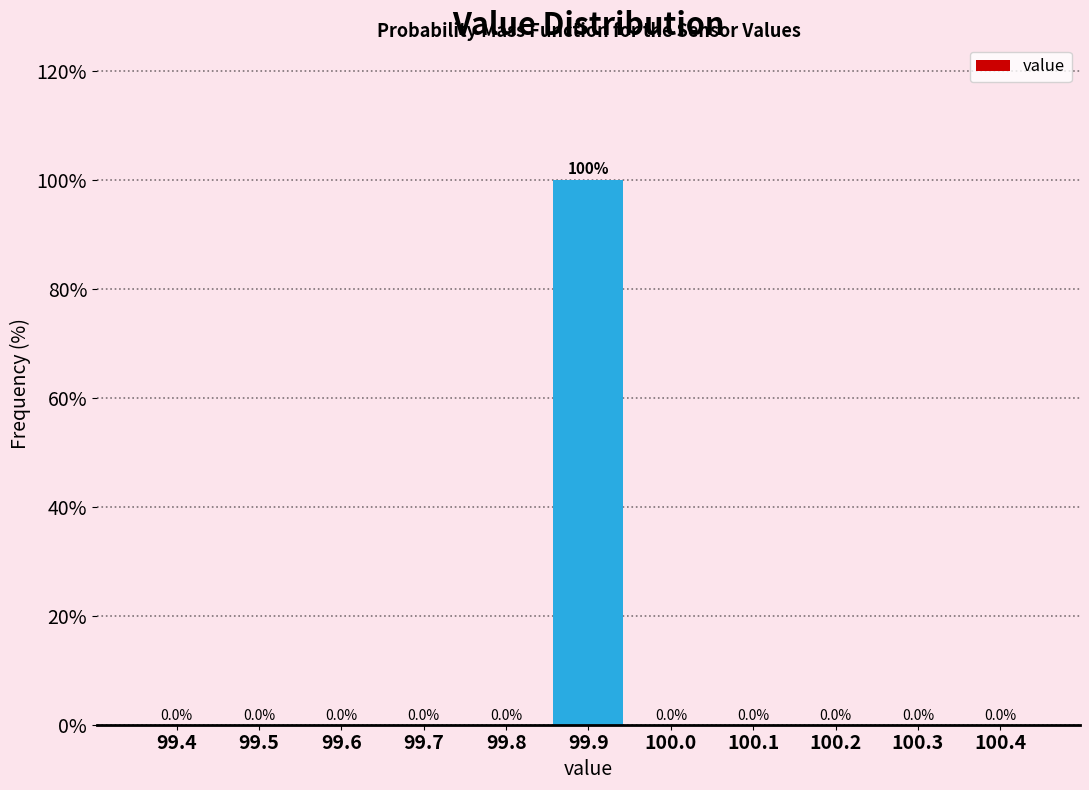

Reading right to left, list all the values displayed in this chart.

100.4=0	100.3=0	100.2=0	100.1=0	100.0=0	99.9=100	99.8=0	99.7=0	99.6=0	99.5=0	99.4=0